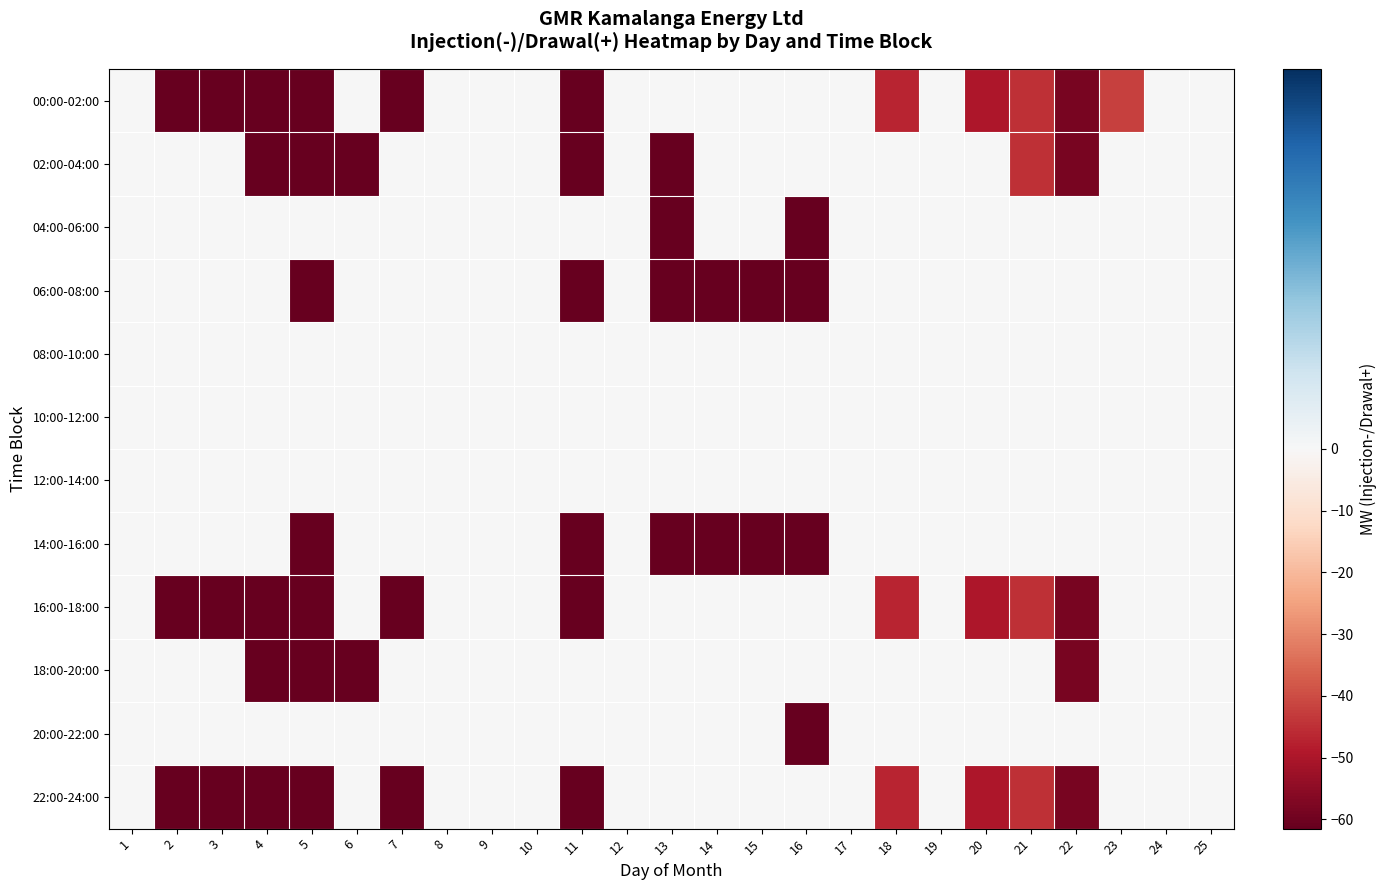

Reading left to right, list all the values displayed in this chart.

00:00-02:00: 1=0.0	2=-61.5	3=-61.5	4=-61.5	5=-61.5	6=0.0	7=-61.5	8=0.0	9=0.0	10=0.0	11=-61.5	12=0.0	13=0.0	14=0.0	15=0.0	16=0.0	17=0.0	18=-46.9	19=0.0	20=-49.8	21=-45.0	22=-58.6	23=-42.1	24=0.0	25=0.0
02:00-04:00: 1=0.0	2=0.0	3=0.0	4=-61.5	5=-61.5	6=-61.5	7=0.0	8=0.0	9=0.0	10=0.0	11=-61.5	12=0.0	13=-61.5	14=0.0	15=0.0	16=0.0	17=0.0	18=0.0	19=0.0	20=0.0	21=-45.0	22=-58.6	23=0.0	24=0.0	25=0.0
04:00-06:00: 1=0.0	2=0.0	3=0.0	4=0.0	5=0.0	6=0.0	7=0.0	8=0.0	9=0.0	10=0.0	11=0.0	12=0.0	13=-61.5	14=0.0	15=0.0	16=-61.5	17=0.0	18=0.0	19=0.0	20=0.0	21=0.0	22=0.0	23=0.0	24=0.0	25=0.0
06:00-08:00: 1=0.0	2=0.0	3=0.0	4=0.0	5=-61.5	6=0.0	7=0.0	8=0.0	9=0.0	10=0.0	11=-61.5	12=0.0	13=-61.5	14=-61.5	15=-61.5	16=-61.5	17=0.0	18=0.0	19=0.0	20=0.0	21=0.0	22=0.0	23=0.0	24=0.0	25=0.0
08:00-10:00: 1=0.0	2=0.0	3=0.0	4=0.0	5=0.0	6=0.0	7=0.0	8=0.0	9=0.0	10=0.0	11=0.0	12=0.0	13=0.0	14=0.0	15=0.0	16=0.0	17=0.0	18=0.0	19=0.0	20=0.0	21=0.0	22=0.0	23=0.0	24=0.0	25=0.0
10:00-12:00: 1=0.0	2=0.0	3=0.0	4=0.0	5=0.0	6=0.0	7=0.0	8=0.0	9=0.0	10=0.0	11=0.0	12=0.0	13=0.0	14=0.0	15=0.0	16=0.0	17=0.0	18=0.0	19=0.0	20=0.0	21=0.0	22=0.0	23=0.0	24=0.0	25=0.0
12:00-14:00: 1=0.0	2=0.0	3=0.0	4=0.0	5=0.0	6=0.0	7=0.0	8=0.0	9=0.0	10=0.0	11=0.0	12=0.0	13=0.0	14=0.0	15=0.0	16=0.0	17=0.0	18=0.0	19=0.0	20=0.0	21=0.0	22=0.0	23=0.0	24=0.0	25=0.0
14:00-16:00: 1=0.0	2=0.0	3=0.0	4=0.0	5=-61.5	6=0.0	7=0.0	8=0.0	9=0.0	10=0.0	11=-61.5	12=0.0	13=-61.5	14=-61.5	15=-61.5	16=-61.5	17=0.0	18=0.0	19=0.0	20=0.0	21=0.0	22=0.0	23=0.0	24=0.0	25=0.0
16:00-18:00: 1=0.0	2=-61.5	3=-61.5	4=-61.5	5=-61.5	6=0.0	7=-61.5	8=0.0	9=0.0	10=0.0	11=-61.5	12=0.0	13=0.0	14=0.0	15=0.0	16=0.0	17=0.0	18=-46.9	19=0.0	20=-49.8	21=-45.0	22=-58.6	23=0.0	24=0.0	25=0.0
18:00-20:00: 1=0.0	2=0.0	3=0.0	4=-61.5	5=-61.5	6=-61.5	7=0.0	8=0.0	9=0.0	10=0.0	11=0.0	12=0.0	13=0.0	14=0.0	15=0.0	16=0.0	17=0.0	18=0.0	19=0.0	20=0.0	21=0.0	22=-58.6	23=0.0	24=0.0	25=0.0
20:00-22:00: 1=0.0	2=0.0	3=0.0	4=0.0	5=0.0	6=0.0	7=0.0	8=0.0	9=0.0	10=0.0	11=0.0	12=0.0	13=0.0	14=0.0	15=0.0	16=-61.5	17=0.0	18=0.0	19=0.0	20=0.0	21=0.0	22=0.0	23=0.0	24=0.0	25=0.0
22:00-24:00: 1=0.0	2=-61.5	3=-61.5	4=-61.5	5=-61.5	6=0.0	7=-61.5	8=0.0	9=0.0	10=0.0	11=-61.5	12=0.0	13=0.0	14=0.0	15=0.0	16=0.0	17=0.0	18=-46.9	19=0.0	20=-49.8	21=-45.0	22=-58.6	23=0.0	24=0.0	25=0.0